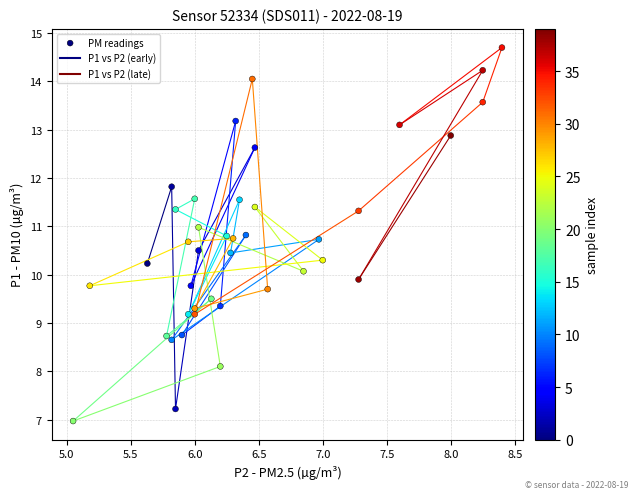

What is the range of X values (max minus min)?

3.4